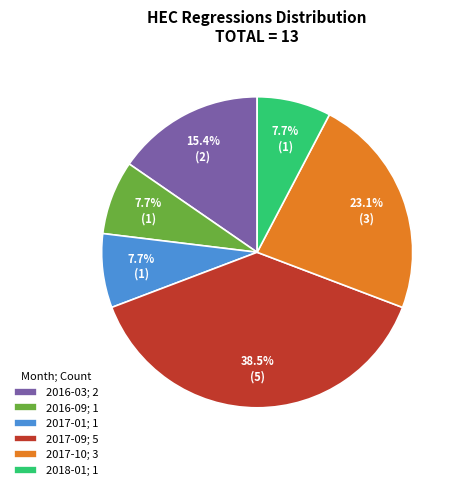

Does any single category account for the majority?

No